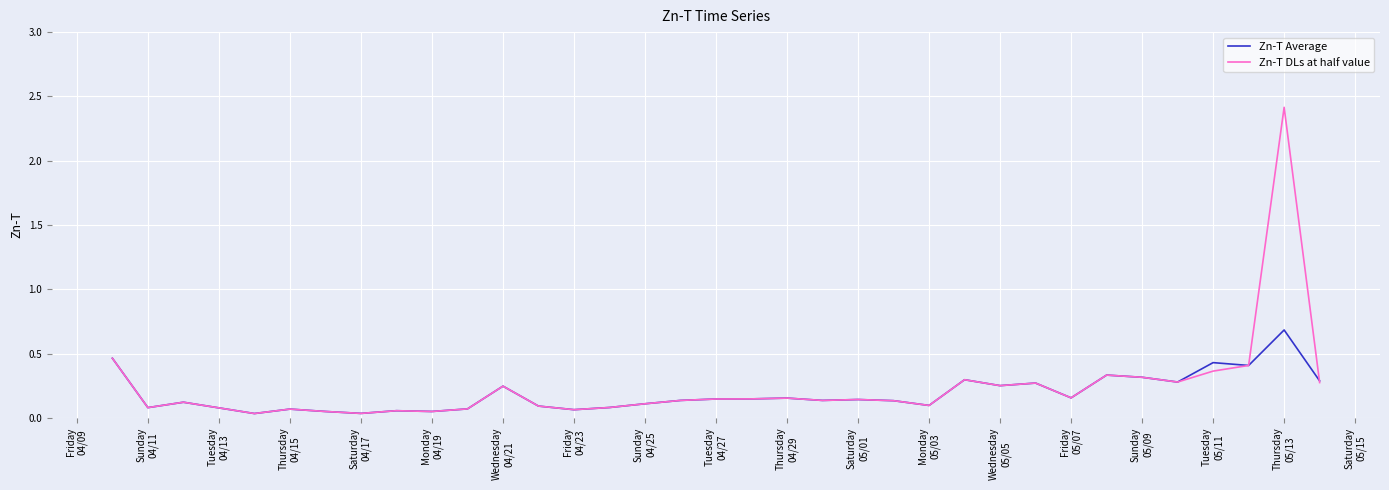

True or false: Zn-T Average has more than 0 points higher than both neighbors.

True